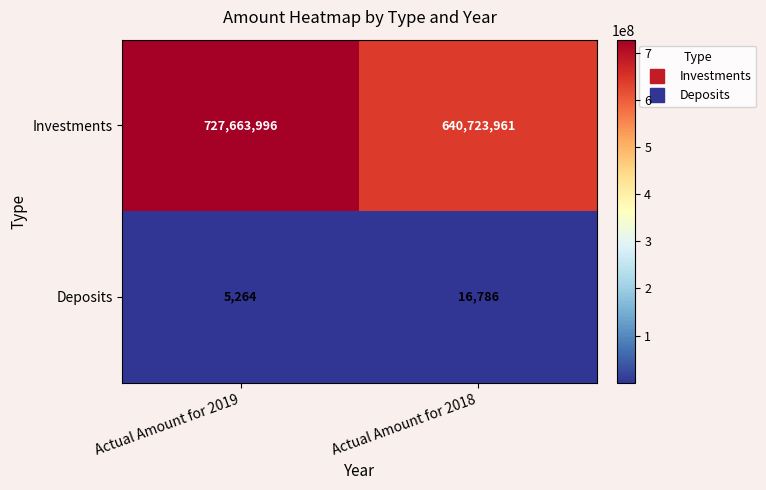

At which label is Deposits closest to 11025?

Actual Amount for 2019